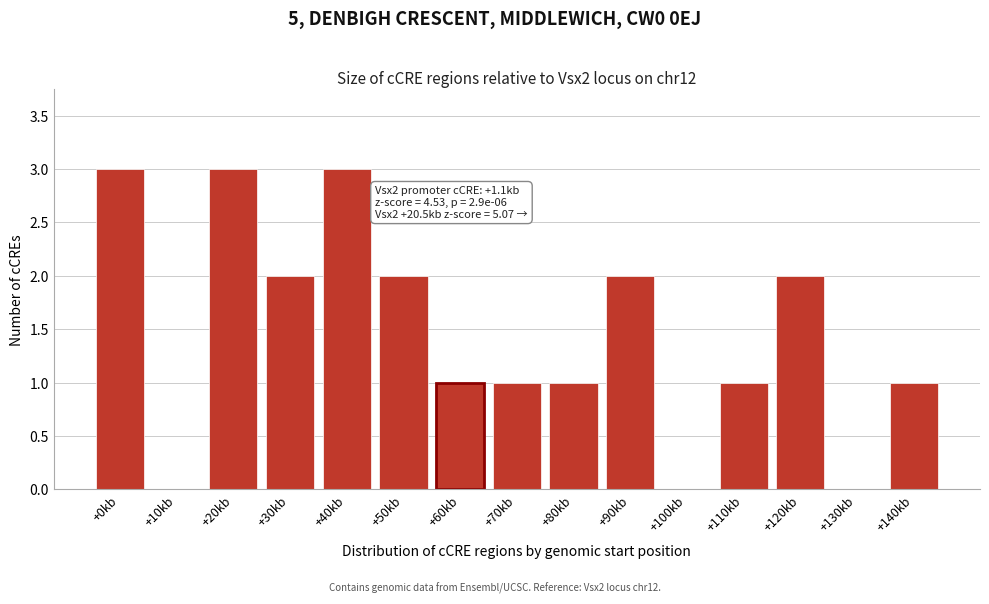

Reading right to left, transcribe all the data shown in this chart.

+140kb=1	+130kb=0	+120kb=2	+110kb=1	+100kb=0	+90kb=2	+80kb=1	+70kb=1	+60kb=1	+50kb=2	+40kb=3	+30kb=2	+20kb=3	+10kb=0	+0kb=3